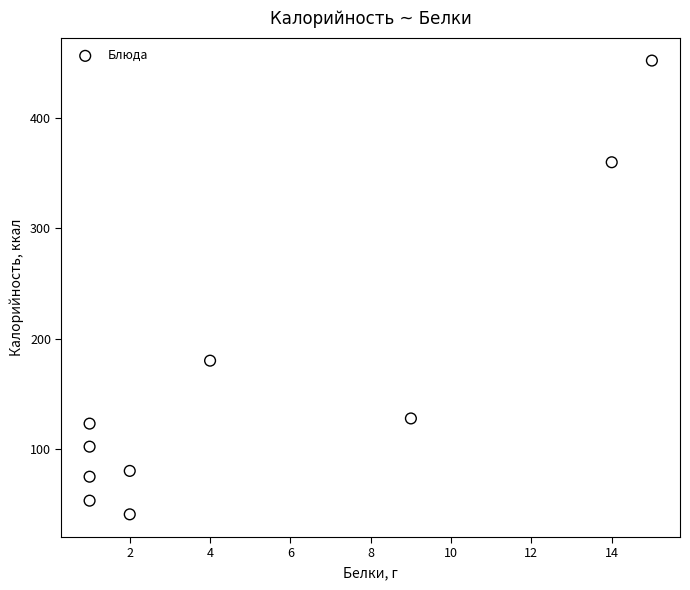

What Y value in the scatter plot is closest to 246?

180.0